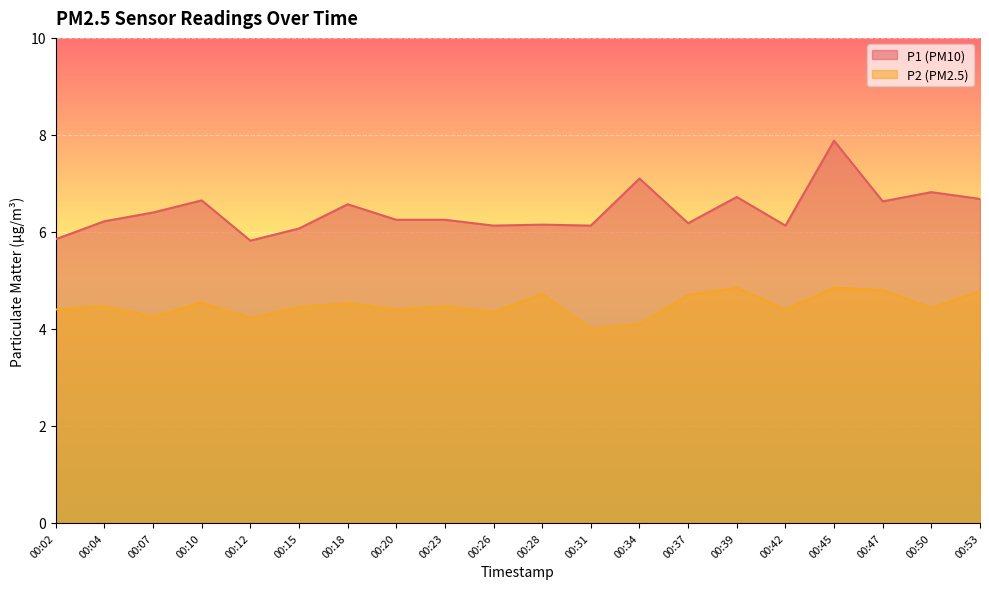

Rank the series by their average value, from lowest to highest.

P2, P1